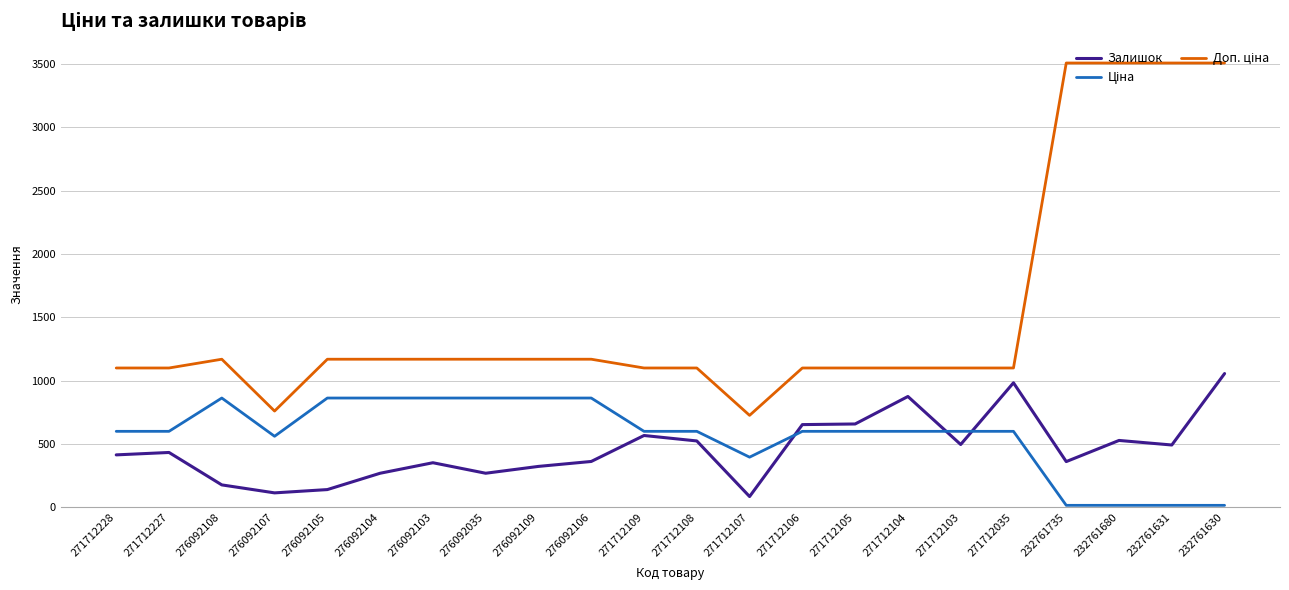

Is it true that Залишок equals 323.0 at 276092109?

True